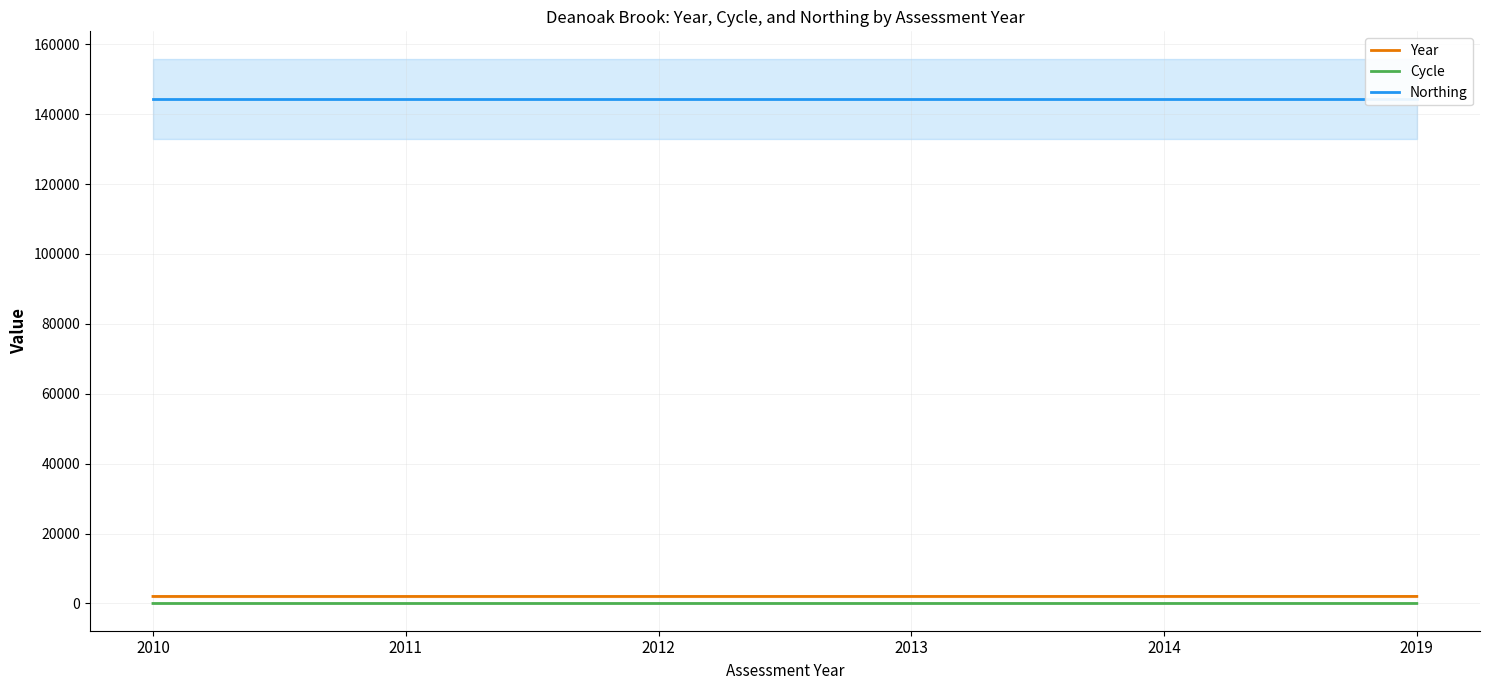

What is the value of the Cycle point at the 3rd from the left?

1